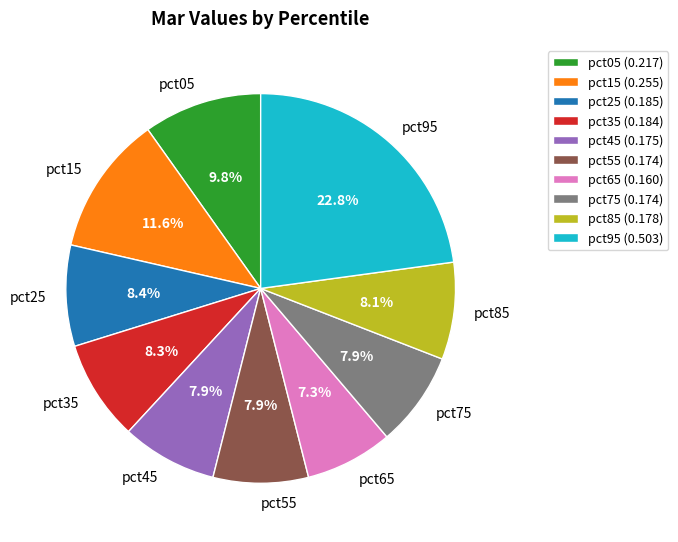

How many segments does this pie chart have?

10